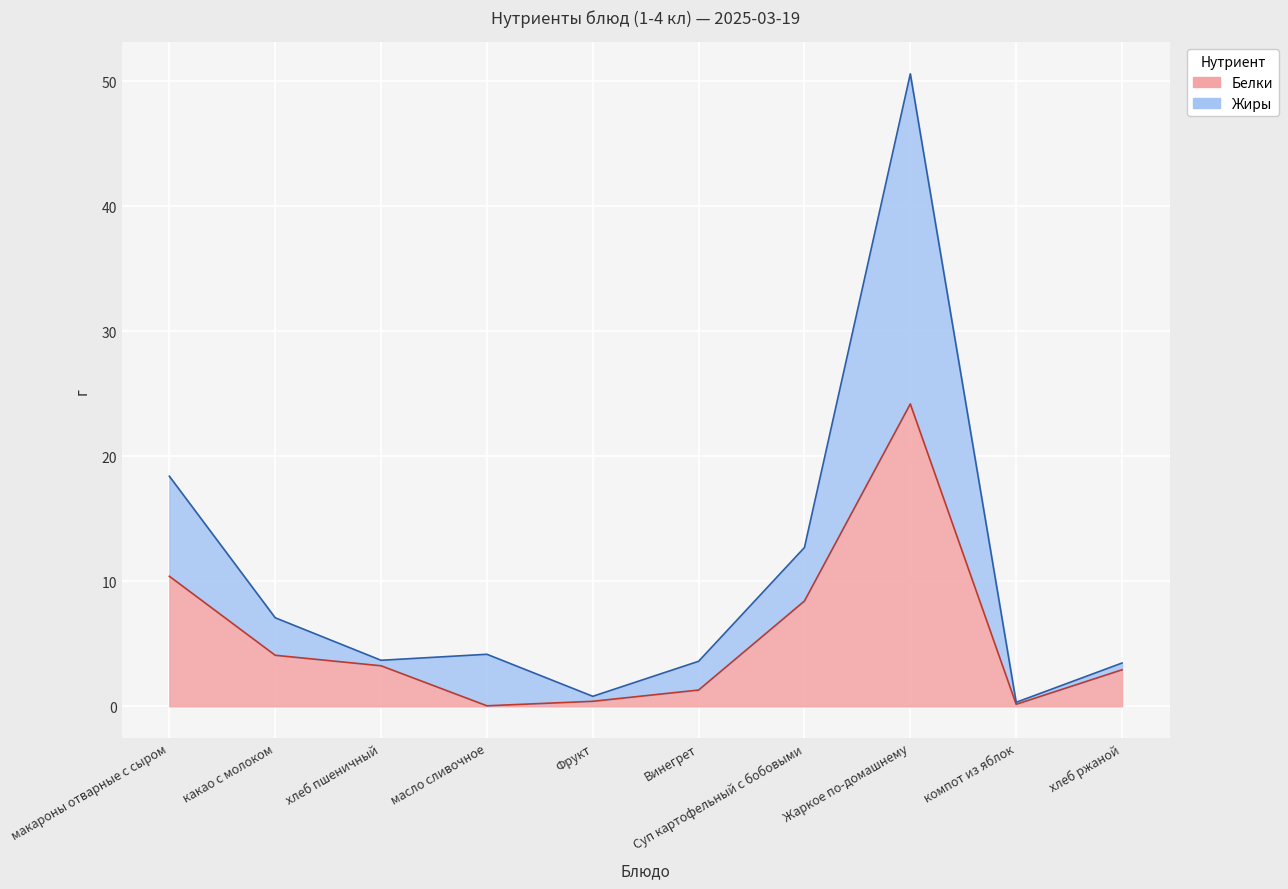

Which series has the widest spread of values?

Жиры